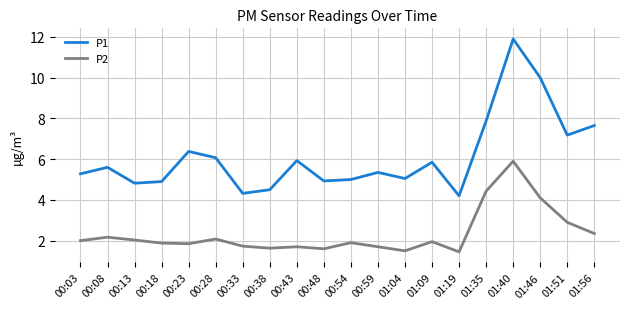

List the series in order of their peak value, lowest first.

P2, P1